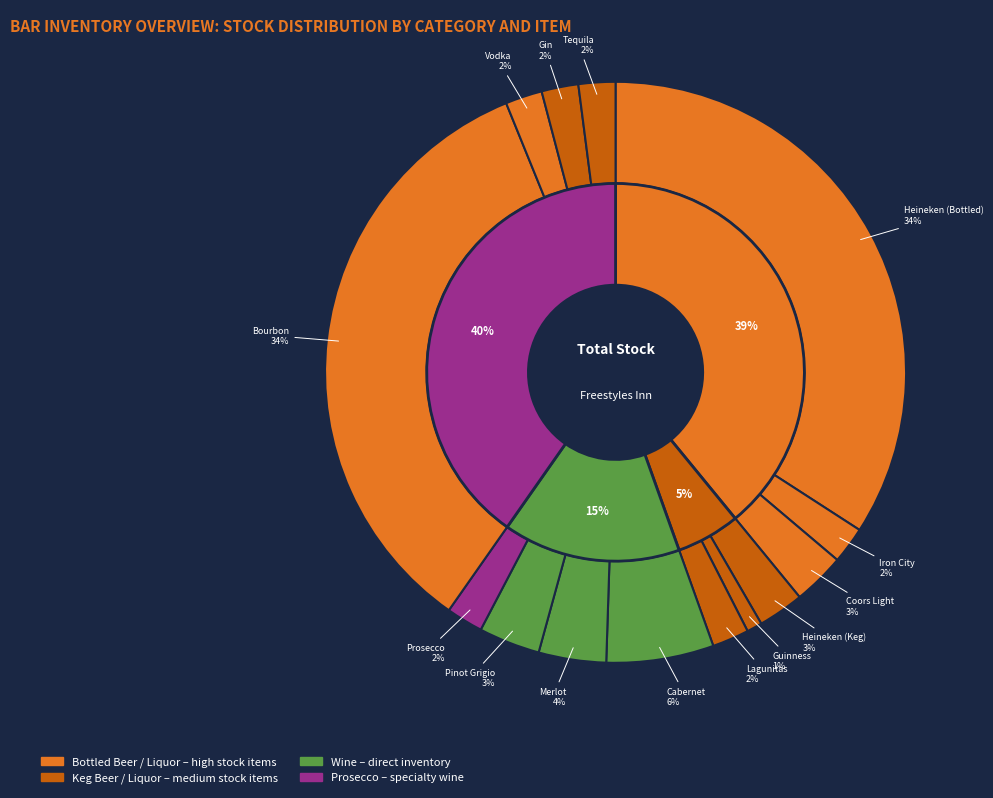

Which slice is the largest?

Heineken (Bottled)